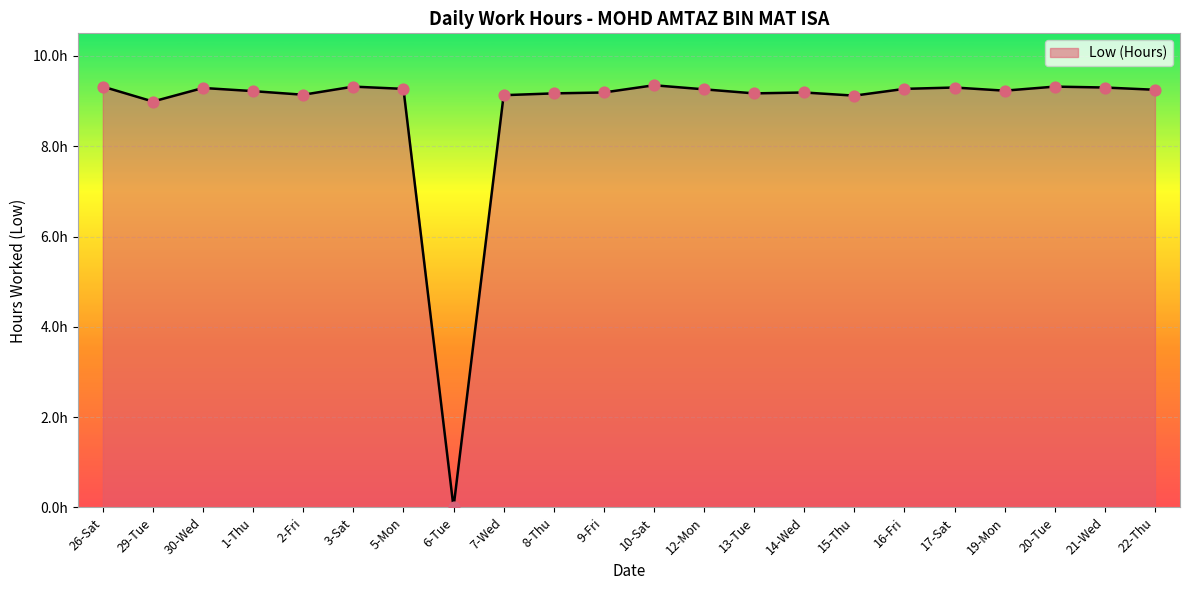

Between 3-Sat and 19-Mon, which is larger?

3-Sat